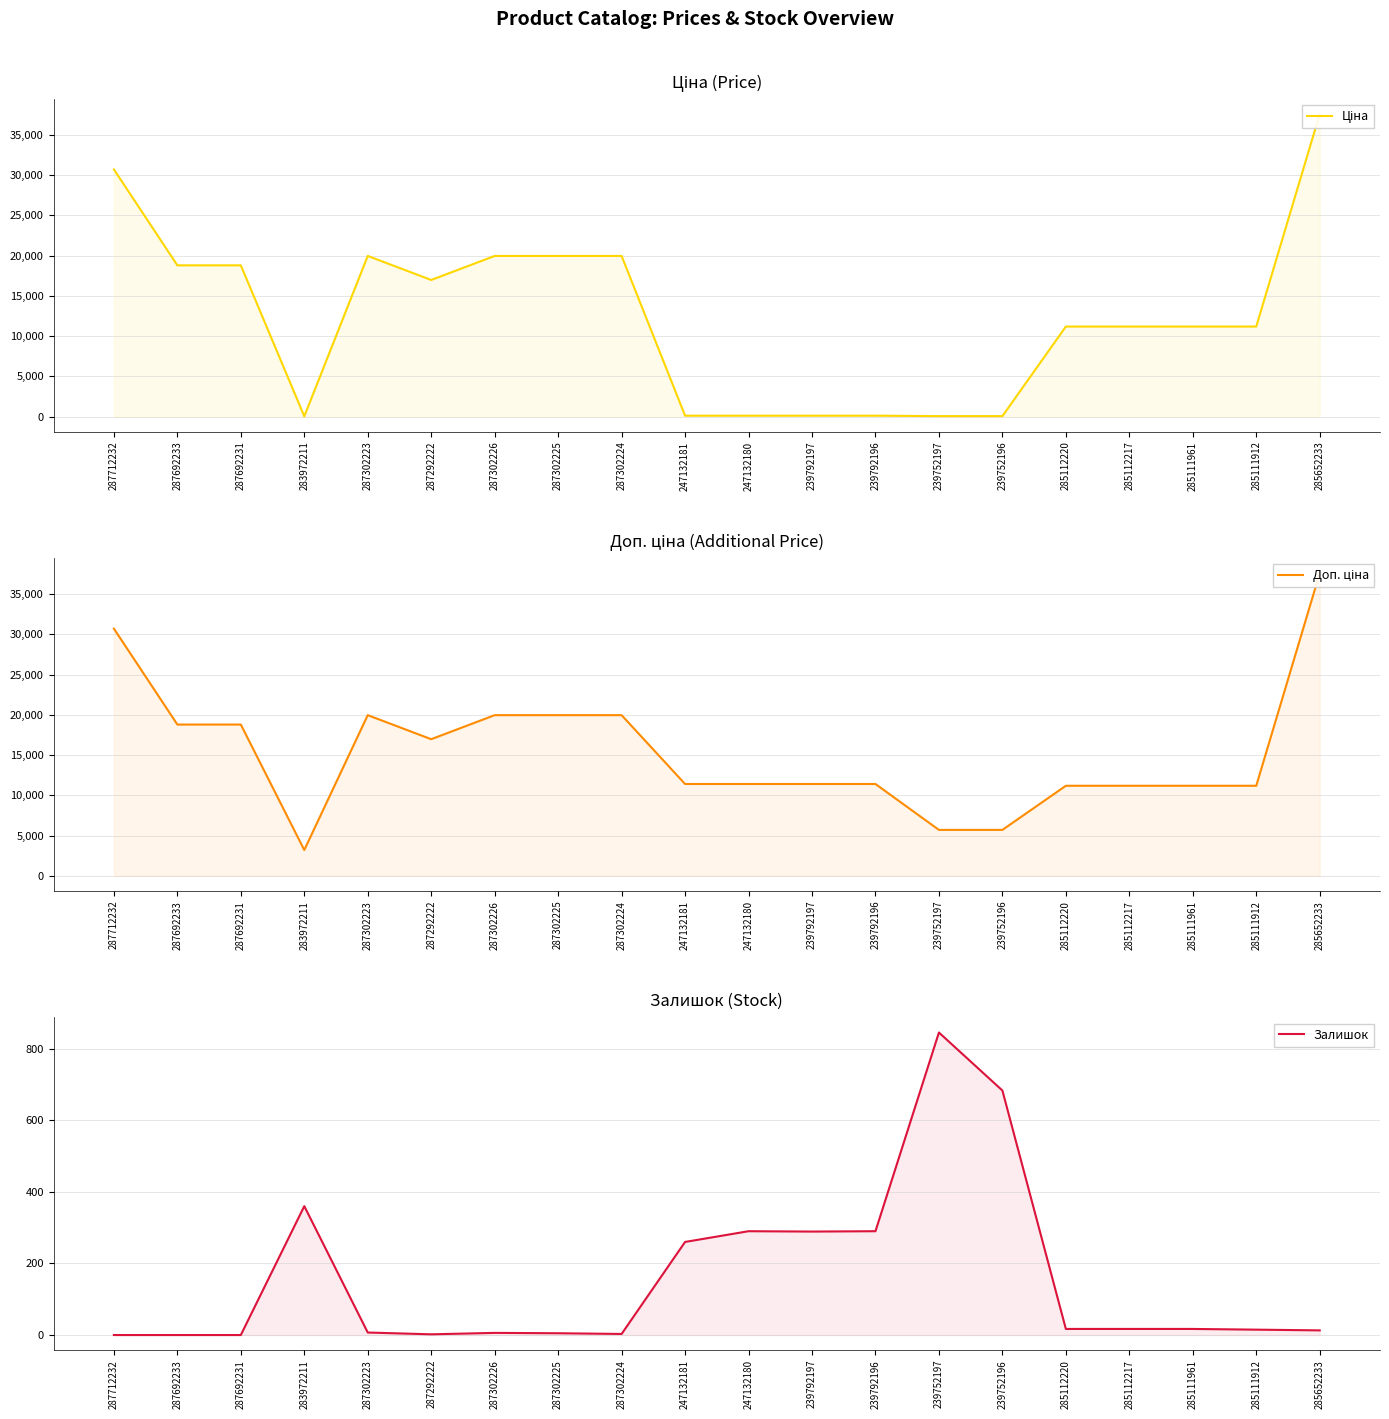

Does the chart have visible grid lines?

Yes